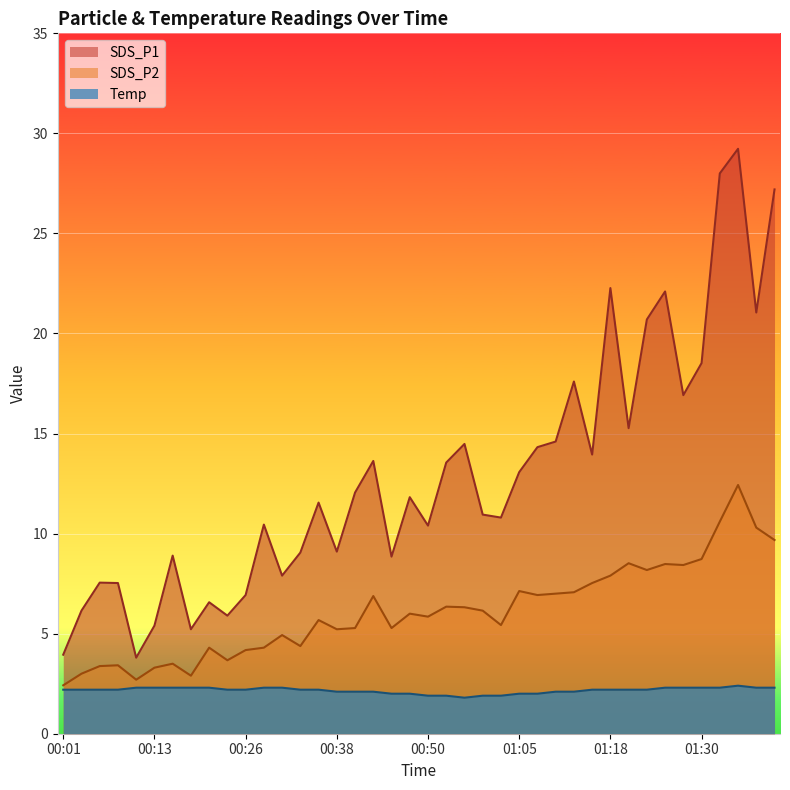

True or false: Temp has more than 1 points higher than both neighbors.

False